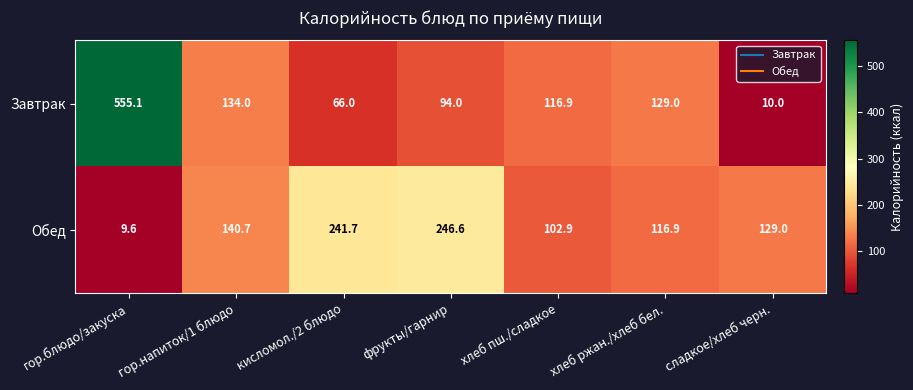

List the series in order of their overall mean, highest first.

Завтрак, Обед